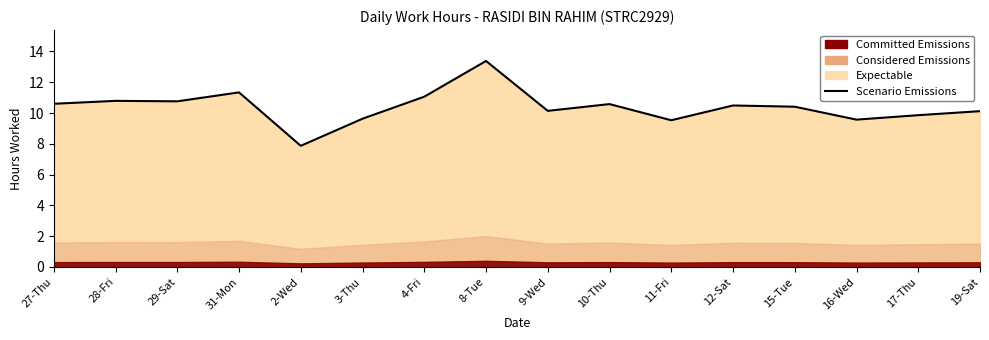

List the labels in order of value, largest first.

8-Tue, 31-Mon, 4-Fri, 28-Fri, 29-Sat, 27-Thu, 10-Thu, 12-Sat, 15-Tue, 9-Wed, 19-Sat, 17-Thu, 3-Thu, 16-Wed, 11-Fri, 2-Wed